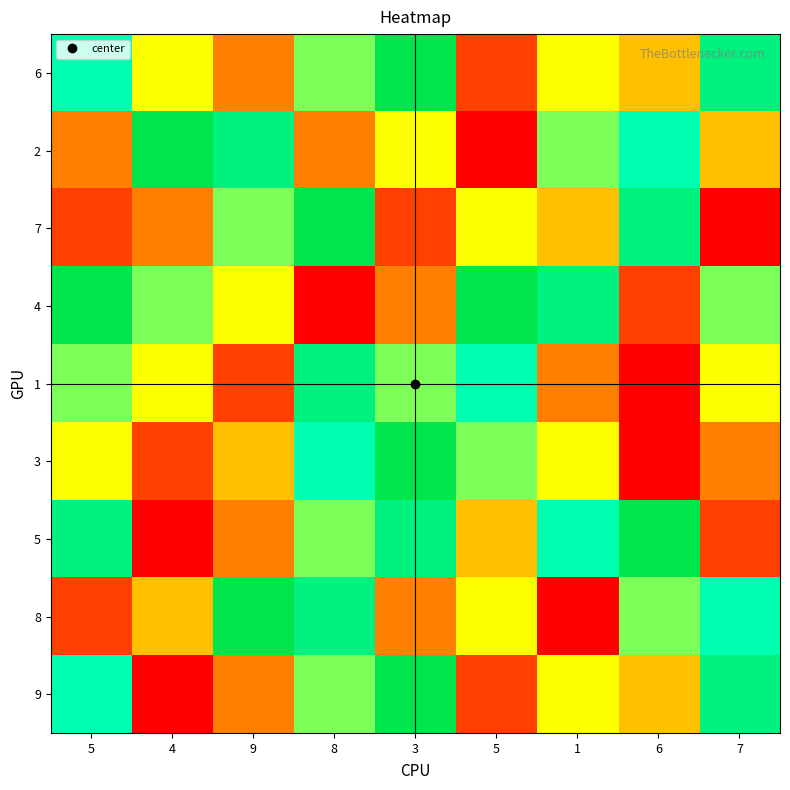

Reading right to left, transcribe all the data shown in this chart.

6: 7=8	6=4	1=5	5=2	3=9	8=6	9=3	4=5	5=7
2: 7=4	6=7	1=6	5=1	3=5	8=3	9=8	4=9	5=3
7: 7=1	6=8	1=4	5=5	3=2	8=9	9=6	4=3	5=2
4: 7=6	6=2	1=8	5=9	3=3	8=1	9=5	4=6	5=9
1: 7=5	6=1	1=3	5=7	3=6	8=8	9=2	4=5	5=6
3: 7=3	6=1	1=5	5=6	3=9	8=7	9=4	4=2	5=5
5: 7=2	6=9	1=7	5=4	3=8	8=6	9=3	4=1	5=8
8: 7=7	6=6	1=1	5=5	3=3	8=8	9=9	4=4	5=2
9: 7=8	6=4	1=5	5=2	3=9	8=6	9=3	4=1	5=7